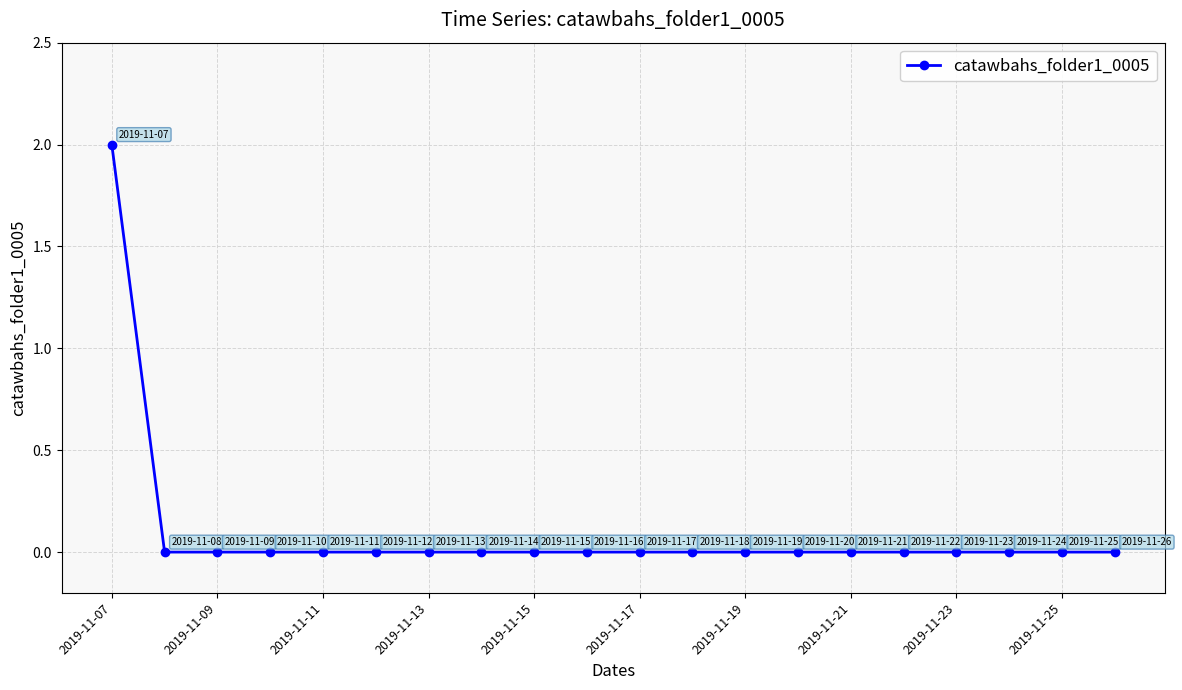

Reading right to left, extract all data points from this chart.

0	0	0	0	0	0	0	0	0	0	0	0	0	0	0	0	0	0	0	2